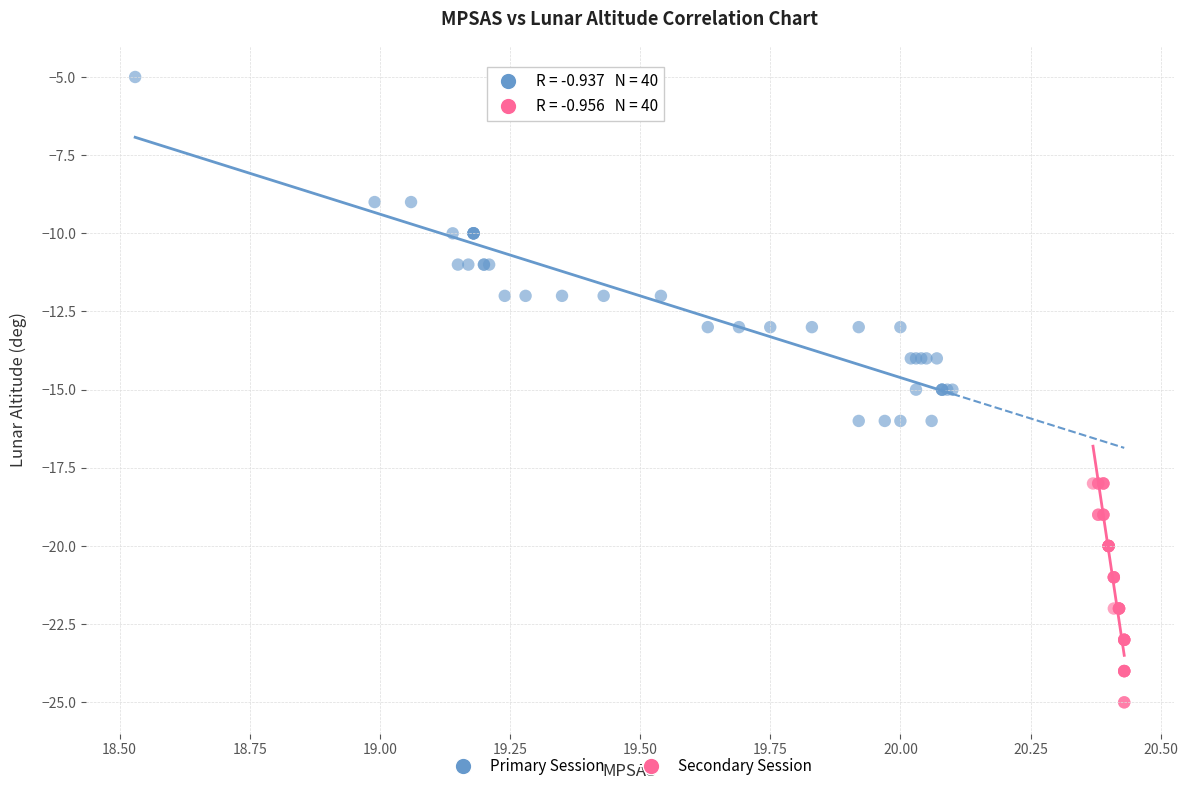

Which series contains the lowest Y value?

Secondary Session